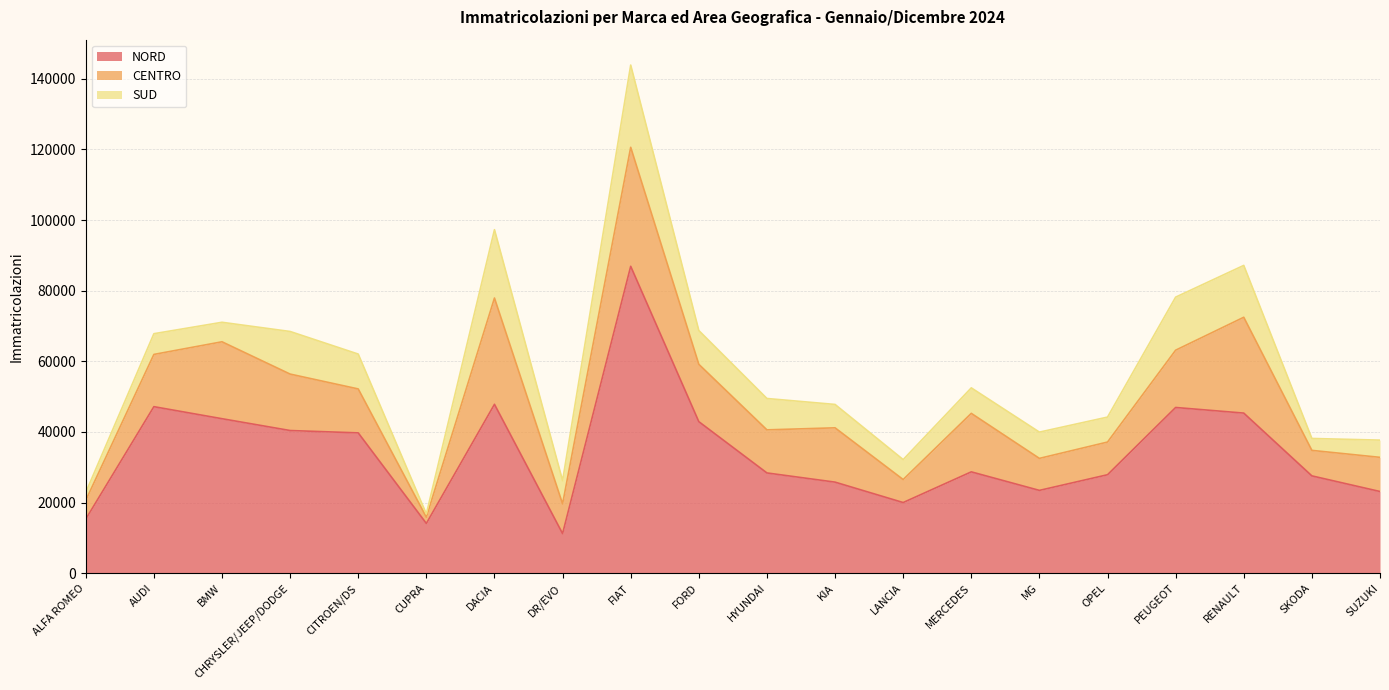

At which category is the sum across all series the highest?

FIAT